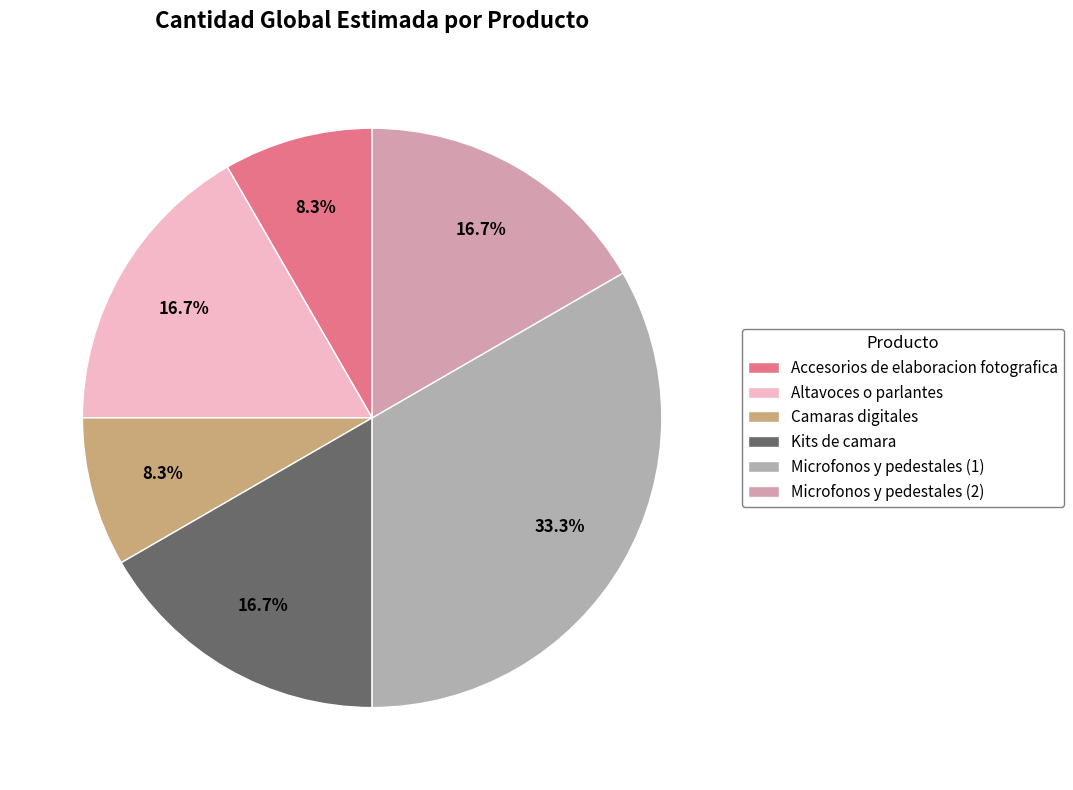

The Accesorios de elaboracion fotografica slice represents 8% of the pie. True or false?

True